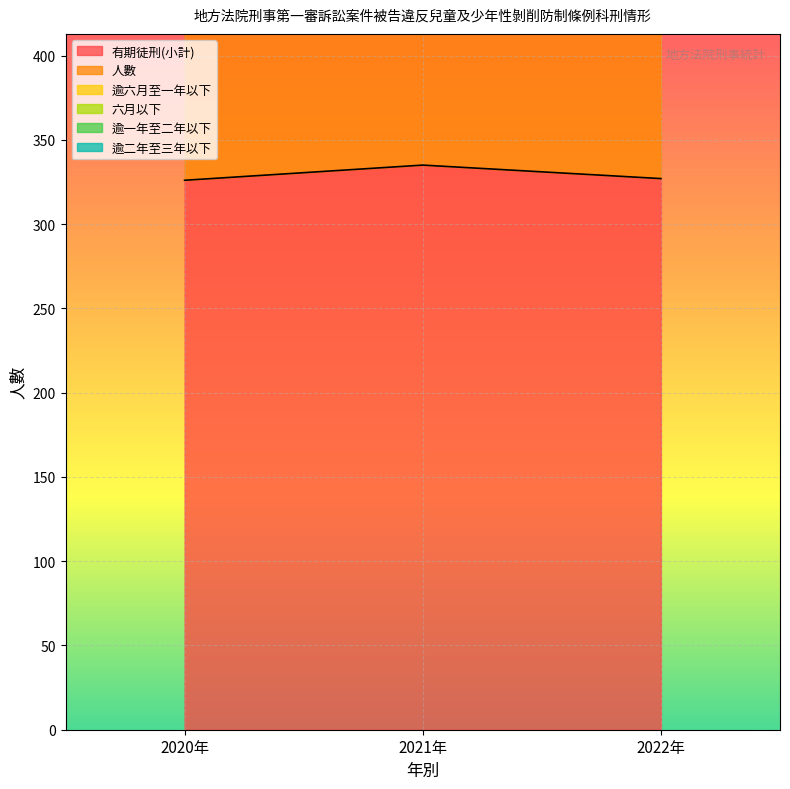

Rank the categories by 六月以下 value from highest to lowest.

2020年, 2021年, 2022年